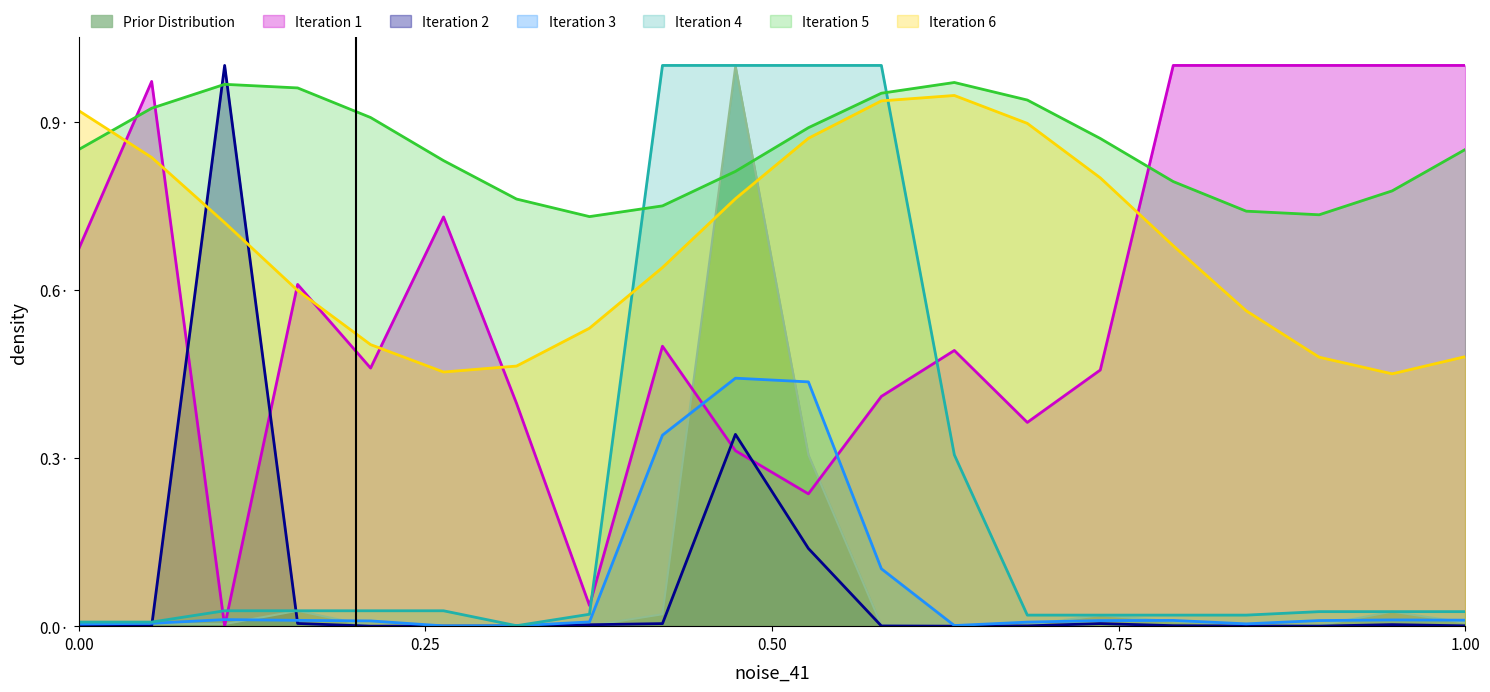

What is the sum of the Price per unit (Contractor) values at 7 and 9?

0.9